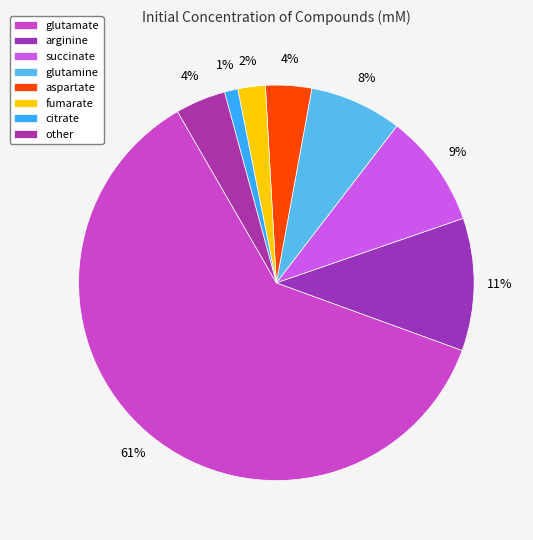

How many slices are in this pie chart?

8